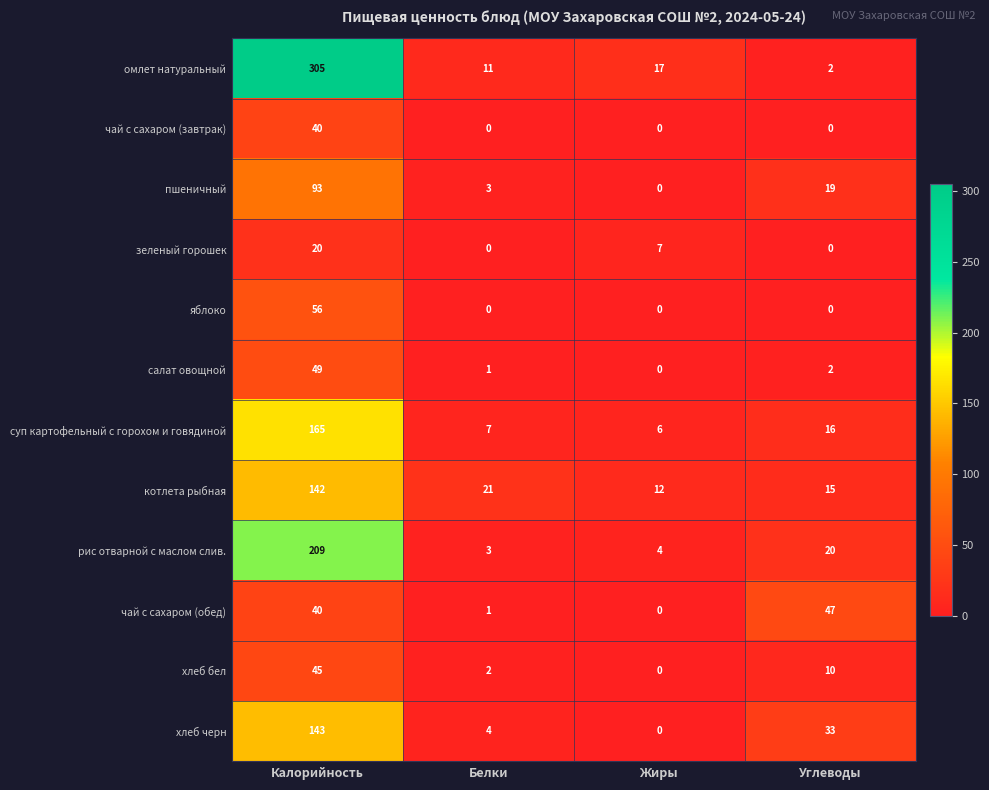

What is the spread (max minus min) of values at Углеводы?

47